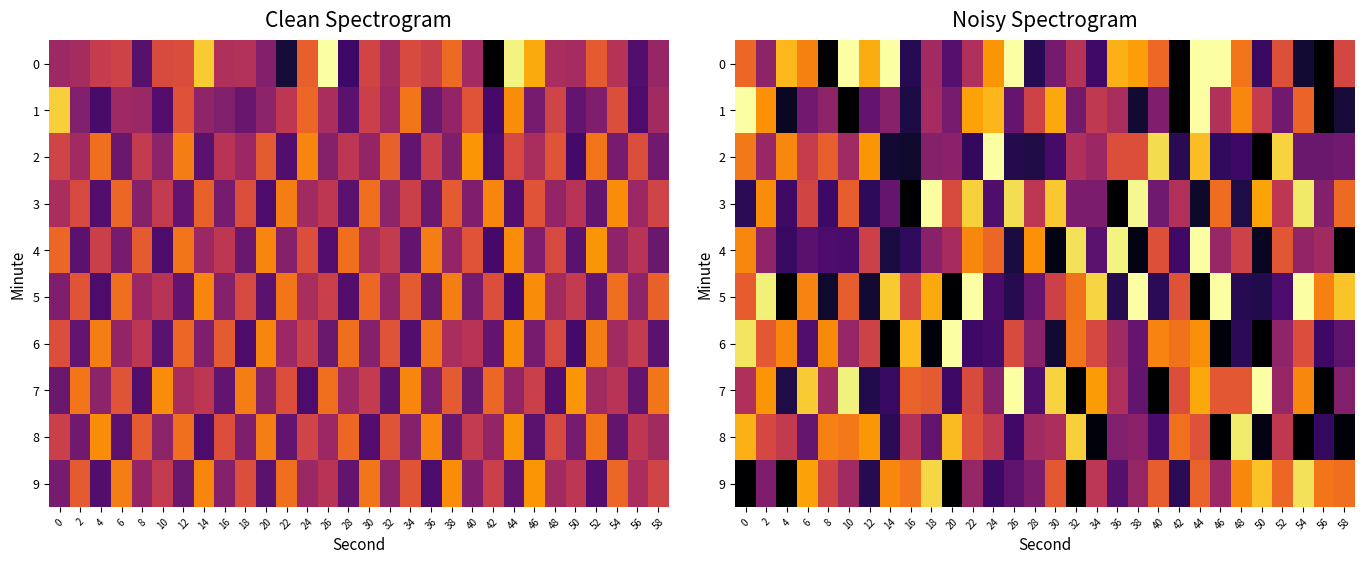

At which category is the sum across all series the highest?

44